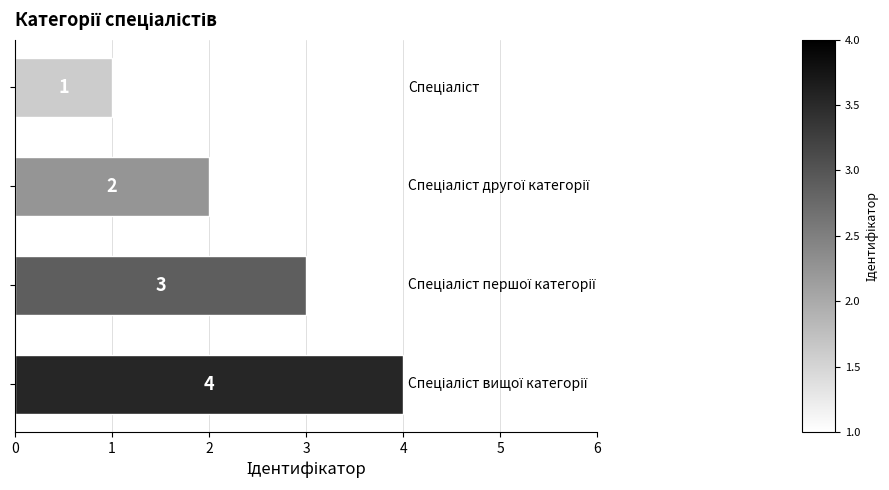

What is the difference between the maximum and minimum values?

3